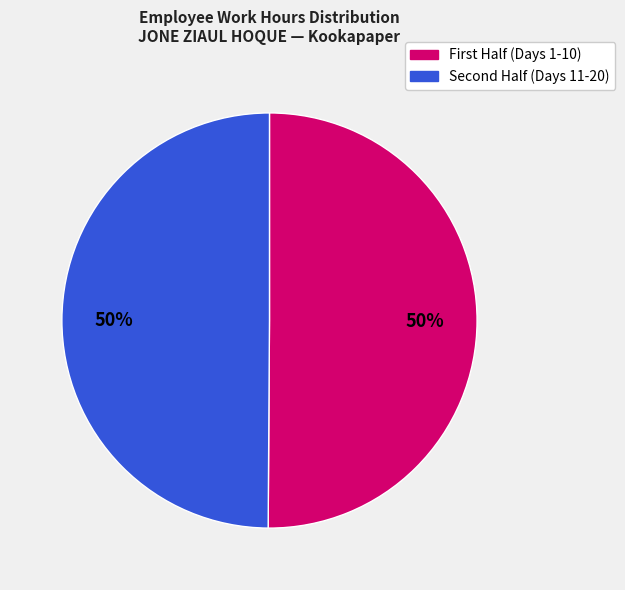

How many segments does this pie chart have?

2